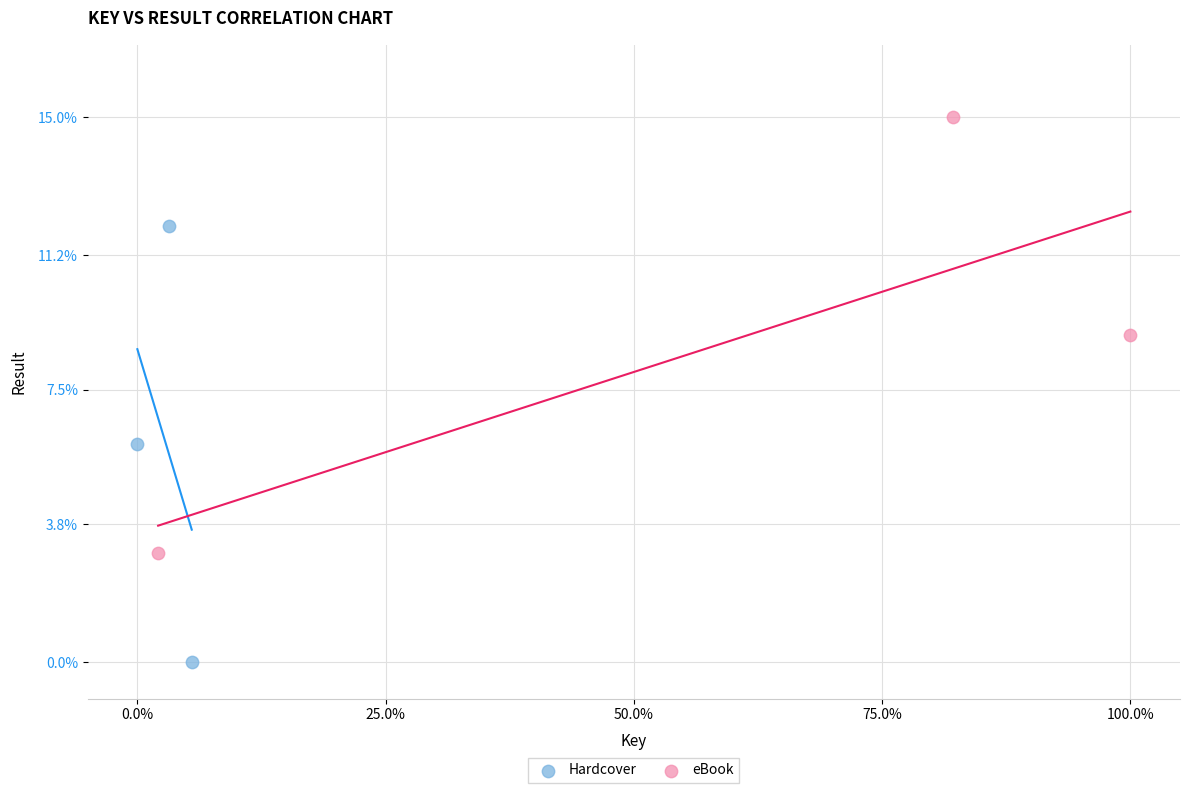

Which series contains the lowest Y value?

Hardcover